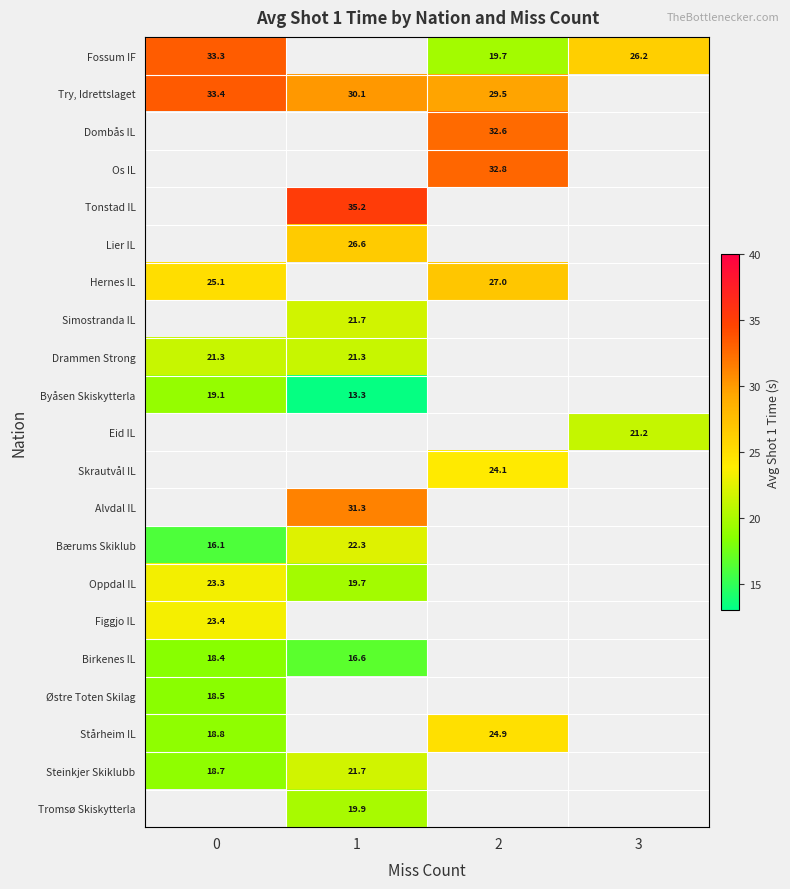

Is it true that Fossum IF equals 13.0 at 3?

False